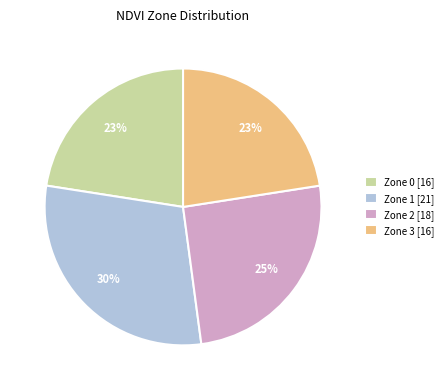

Is it true that Zone 2 is 25% of the pie?

True